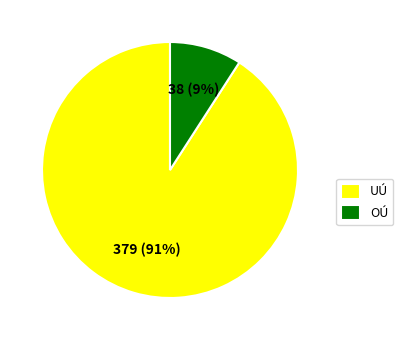

To the nearest percent, what is the difference between the OÚ and UÚ slice percentages?

82%